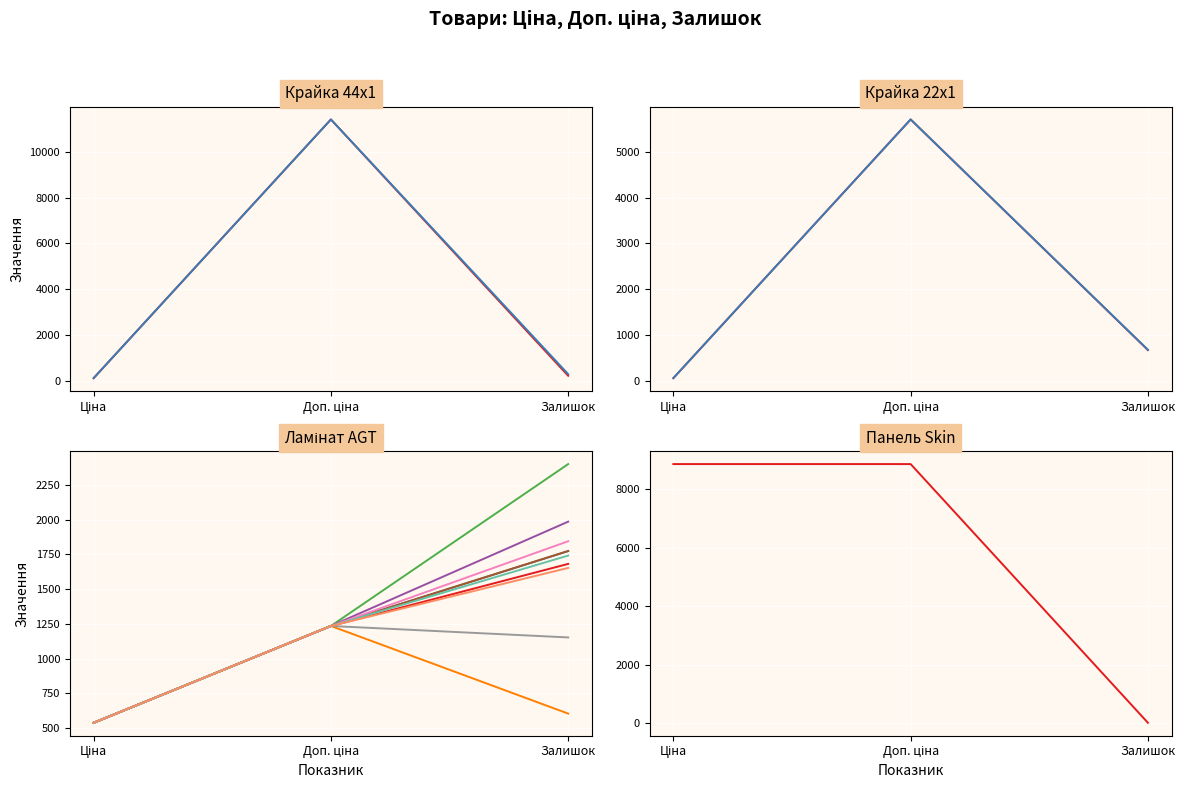

How many values in the Ціна series exceed 539?

1